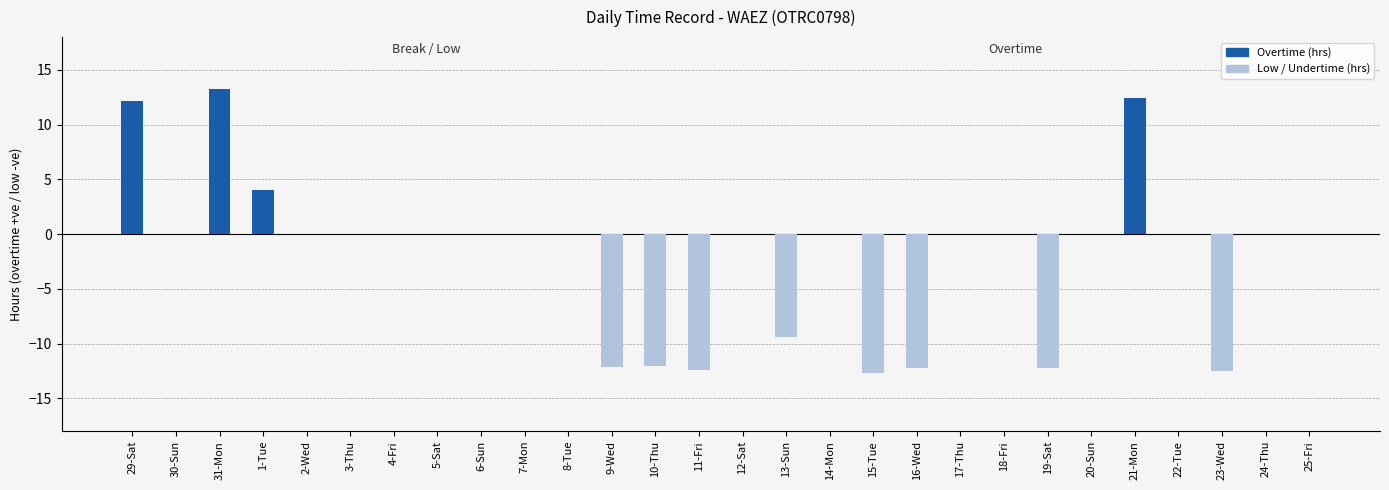

How many bars are there in total?

56